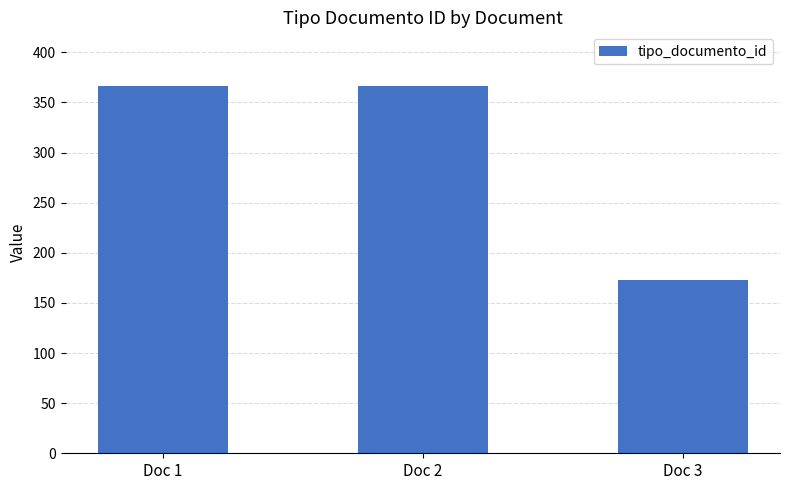

Which category has the lowest value across all series?

Doc 3